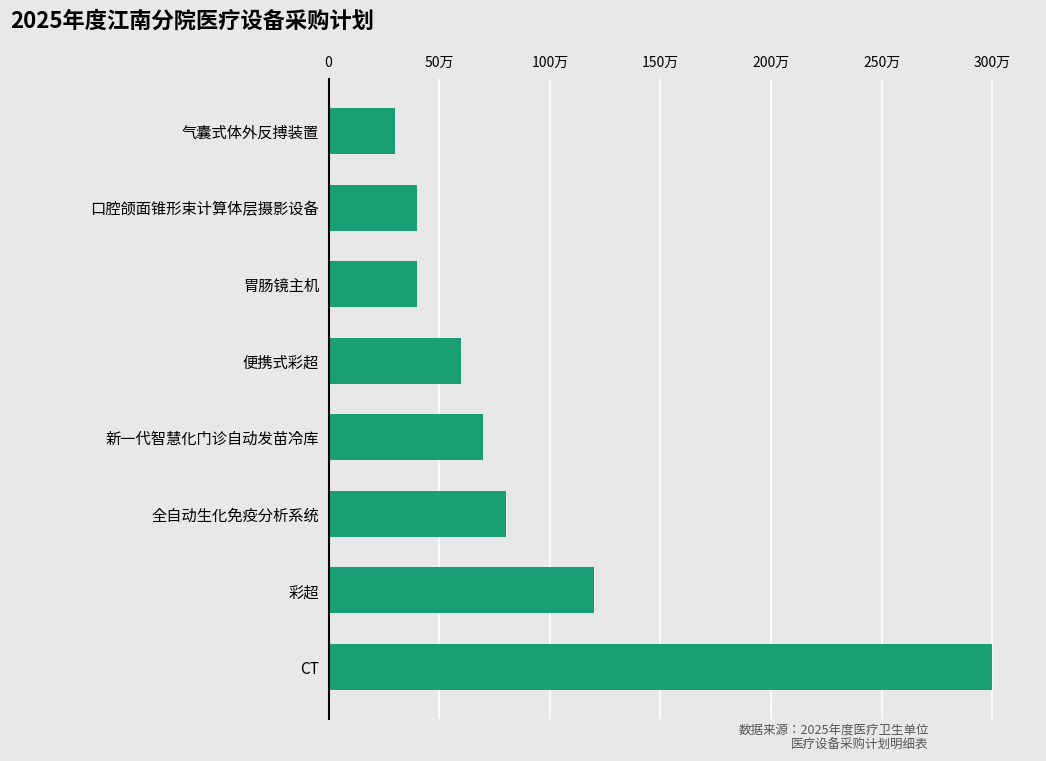

What is the average value?

925000